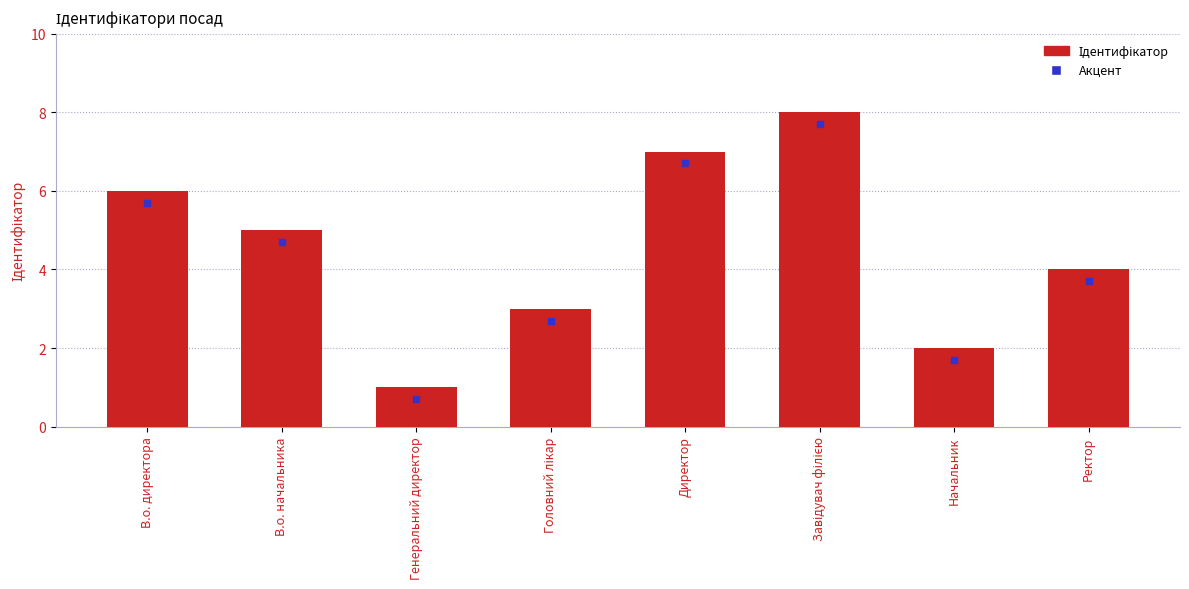

What is the sum of the values at В.о. начальника and Ректор?

9